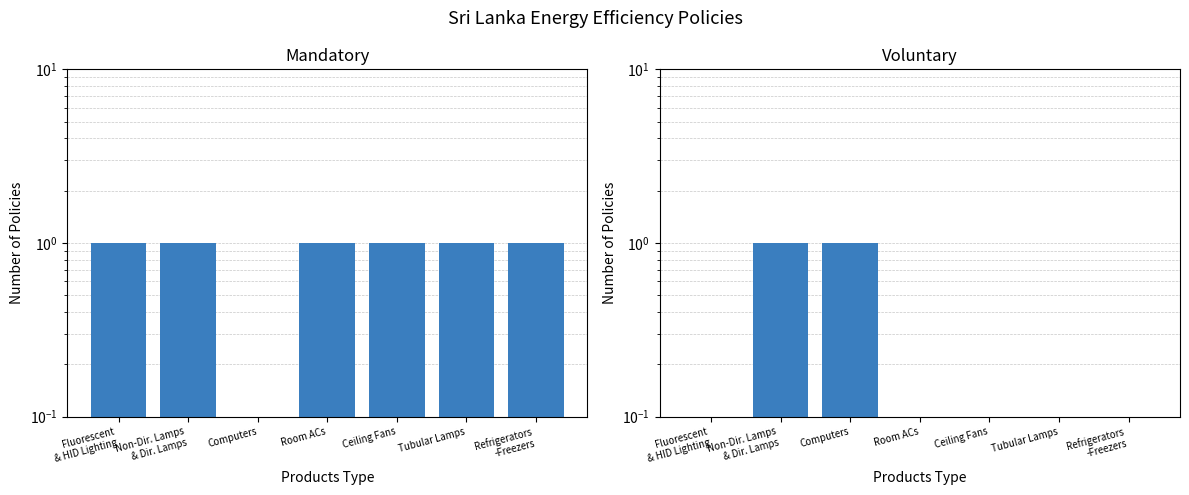

At which category is the sum across all series the highest?

Non-Dir. Lamps
& Dir. Lamps